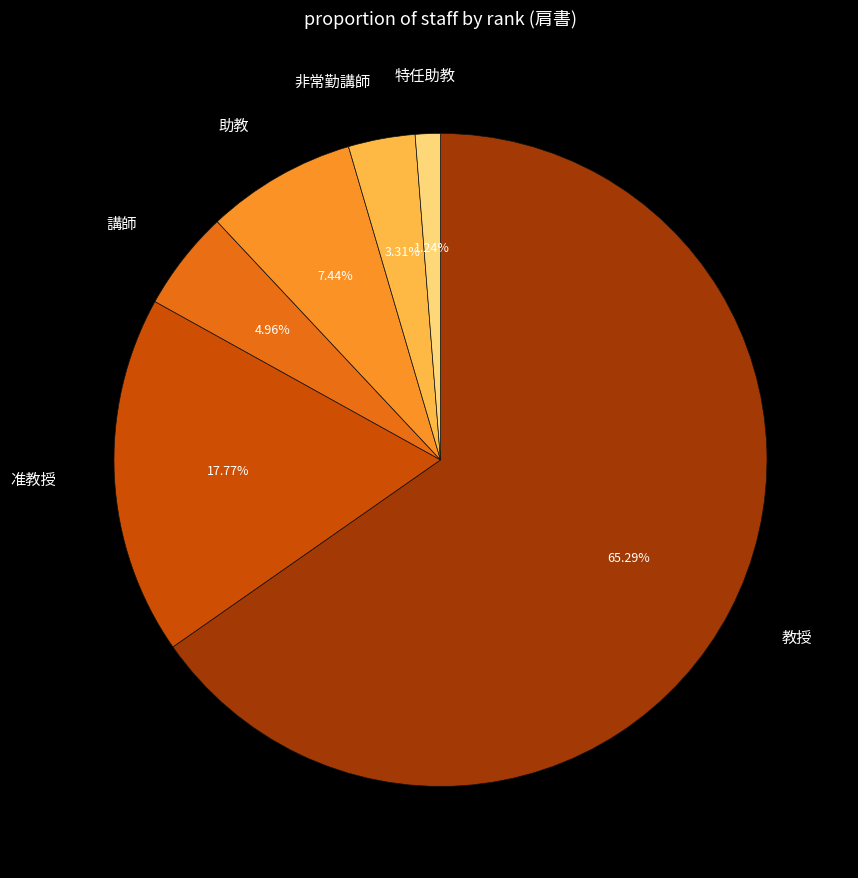

What percentage is NOT represented by 講師?

95.0%